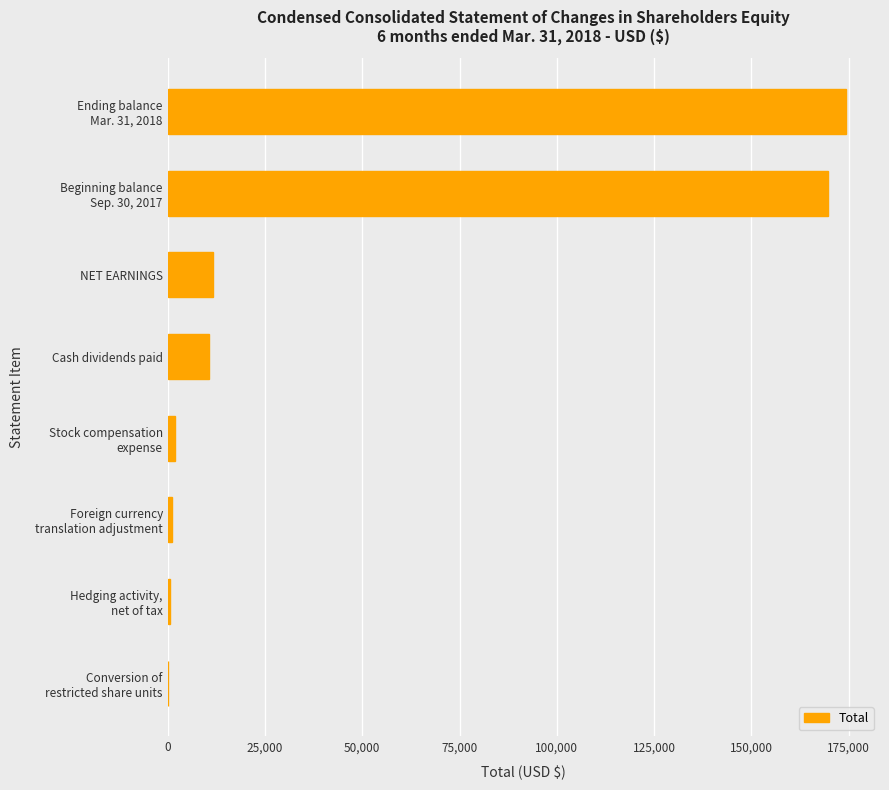

Where is the data nearest to the value 87168?

NET EARNINGS